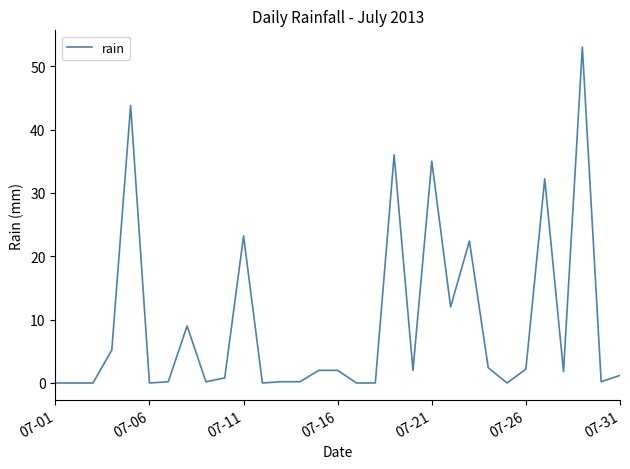

What is the difference between the maximum and minimum values?

53.0